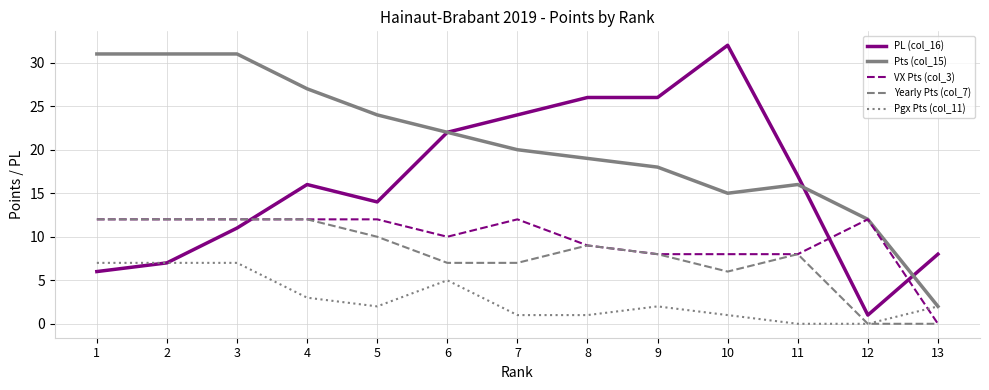

Which series has the largest total across all categories?

Pts (col_15)